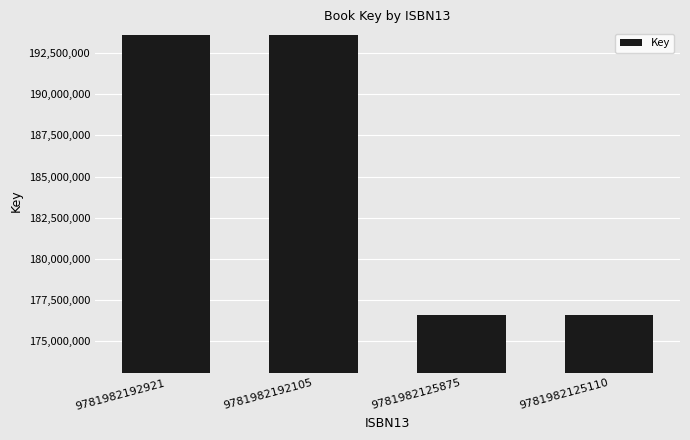

What is the value of the 3rd bar from the left?

176612550